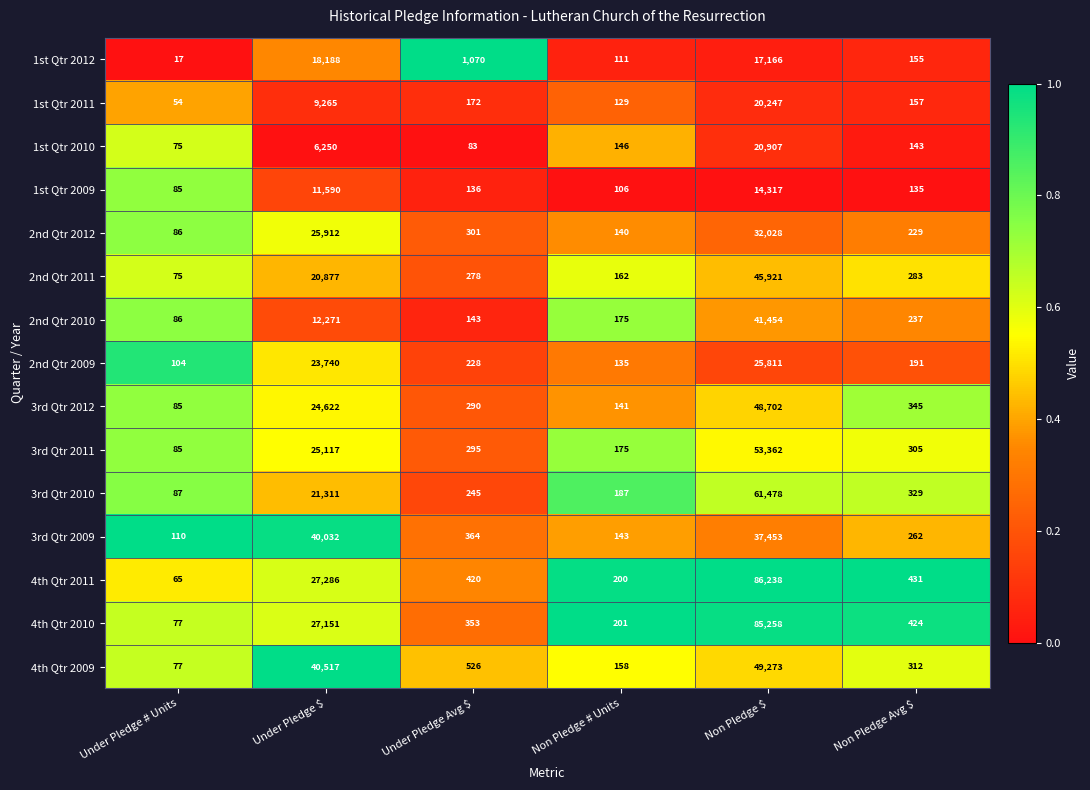

What is the sum of all 2nd Qtr 2012 values?

58696